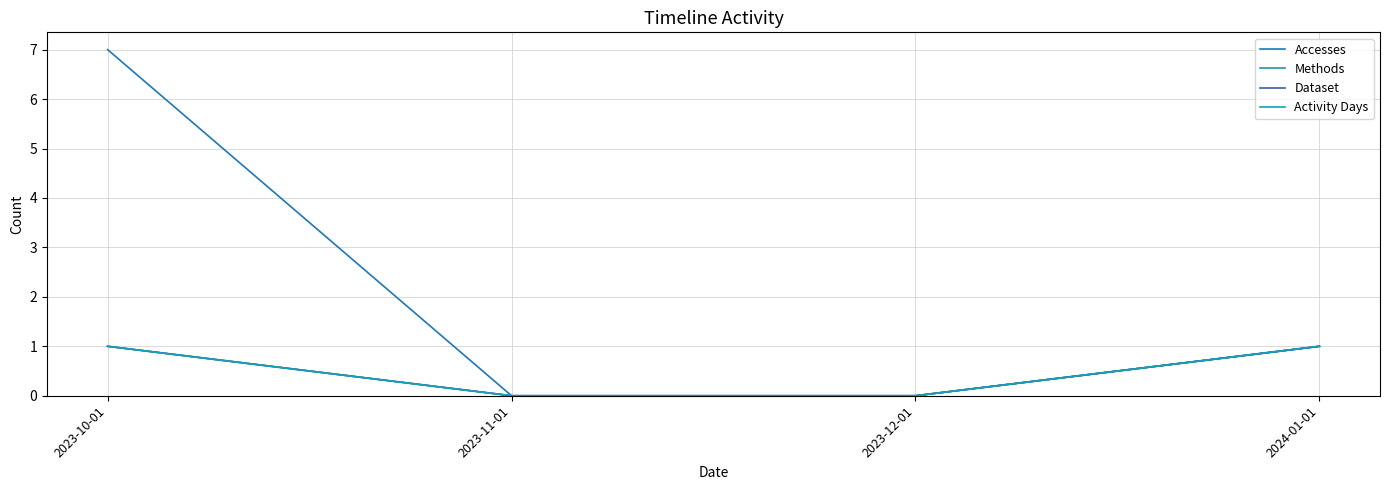

The Accesses series shows 0 at 2023-11-01. True or false?

True